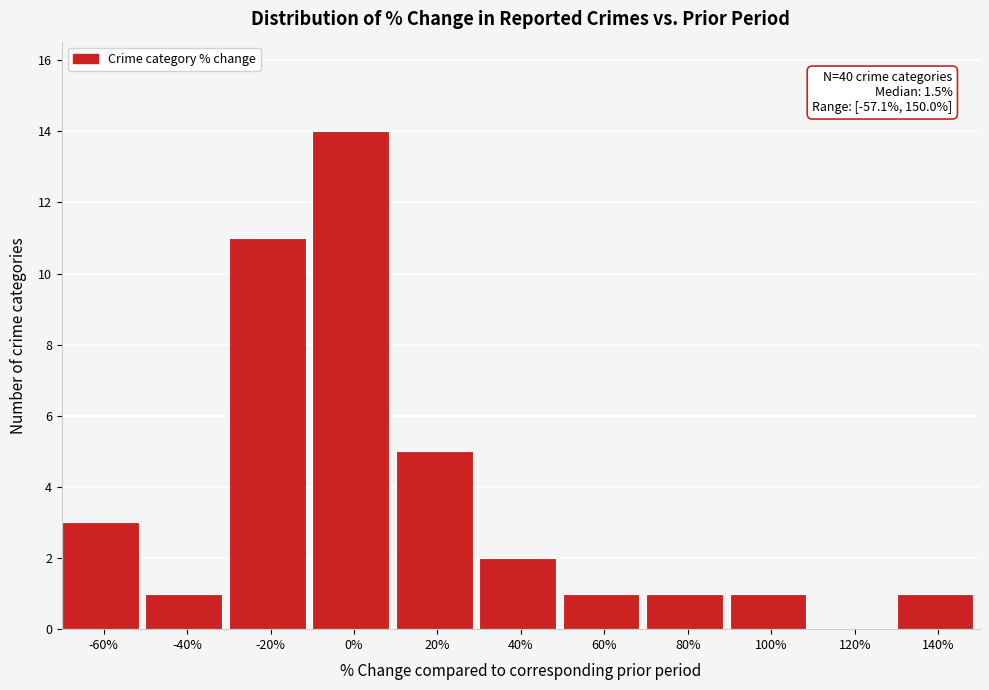

Reading right to left, transcribe all the data shown in this chart.

140%=1	120%=0	100%=1	80%=1	60%=1	40%=2	20%=5	0%=14	-20%=11	-40%=1	-60%=3